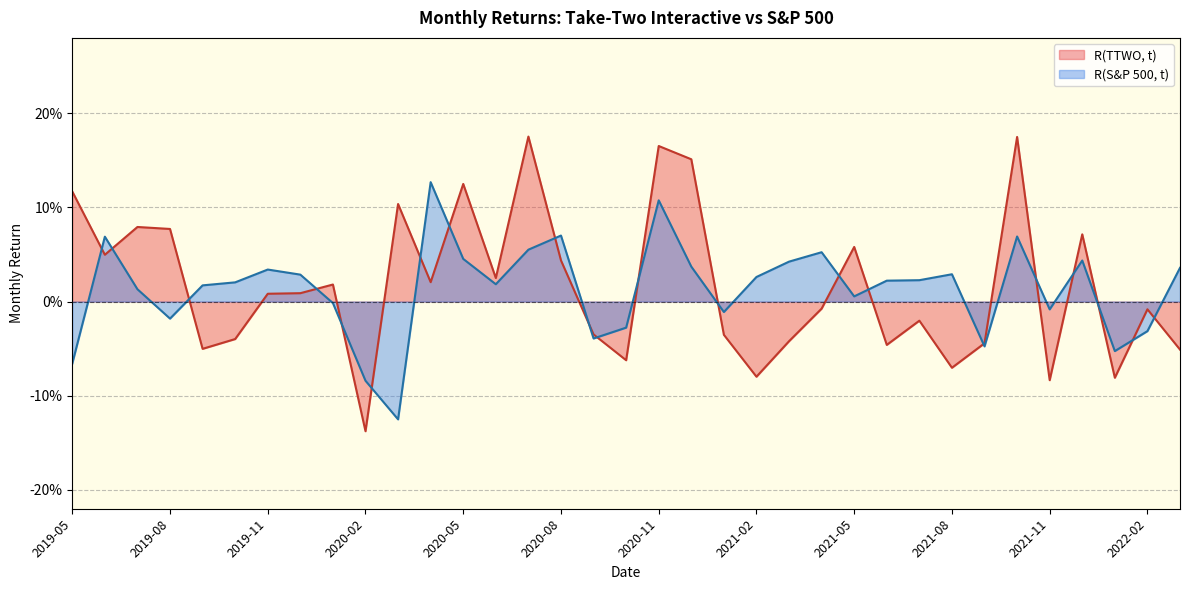

In R(S&P 500, t), how many points are lower than both neighbors (excluding endpoints)?

9